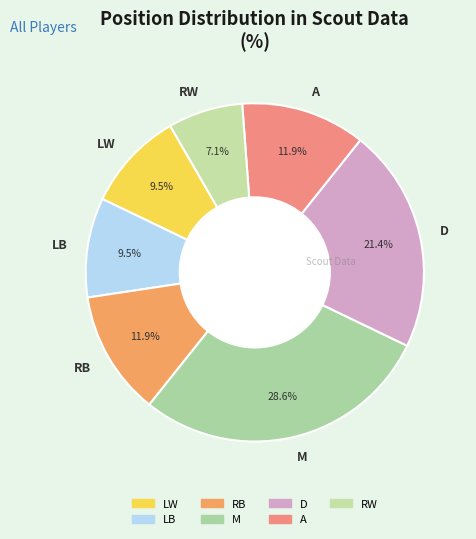

Is D the majority of the pie?

No